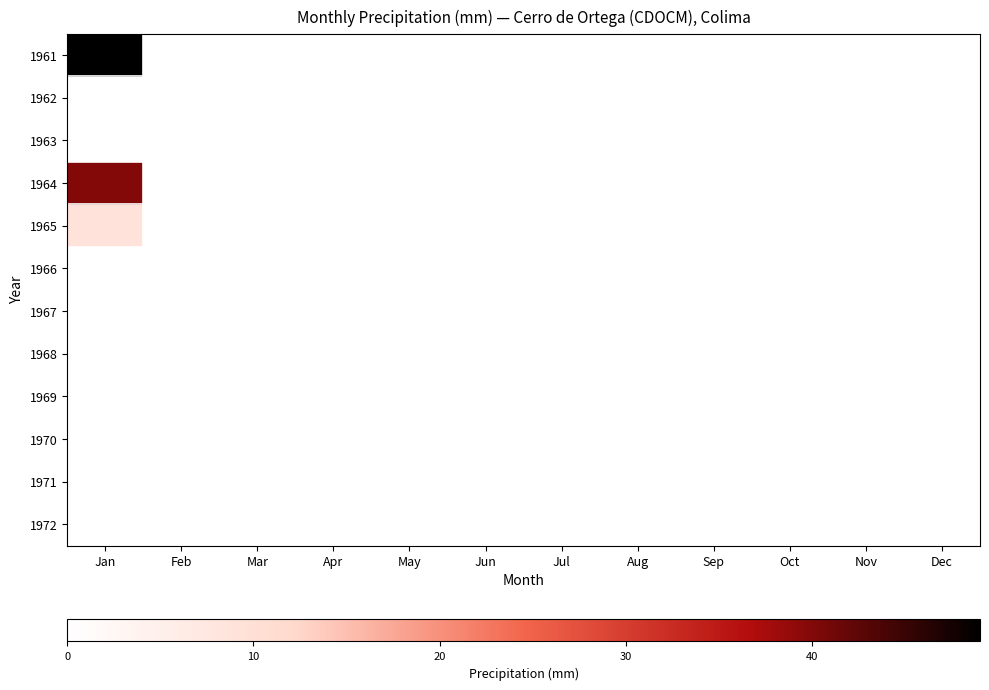

Rank the series at Jul from lowest to highest value.

1961, 1962, 1963, 1964, 1965, 1966, 1967, 1968, 1969, 1970, 1971, 1972